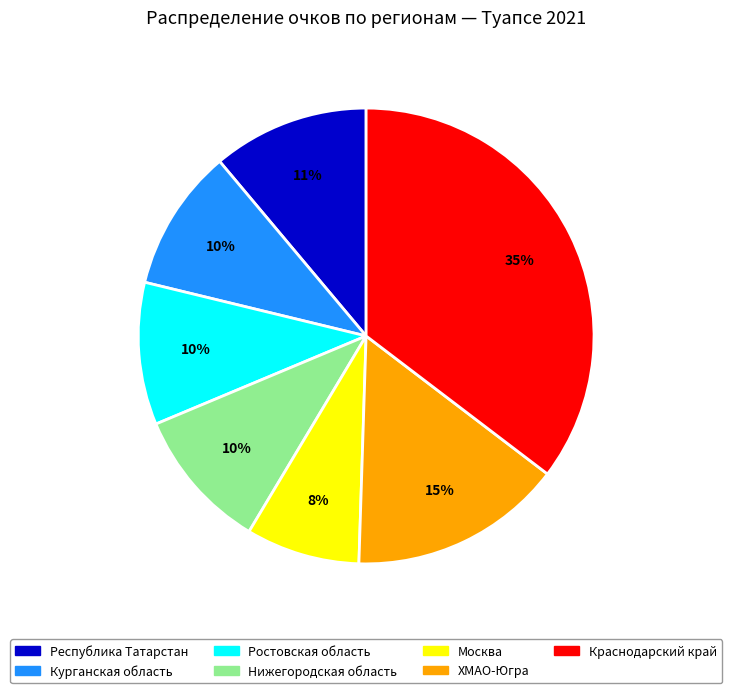

To the nearest percent, what is the average slice percentage?

14%